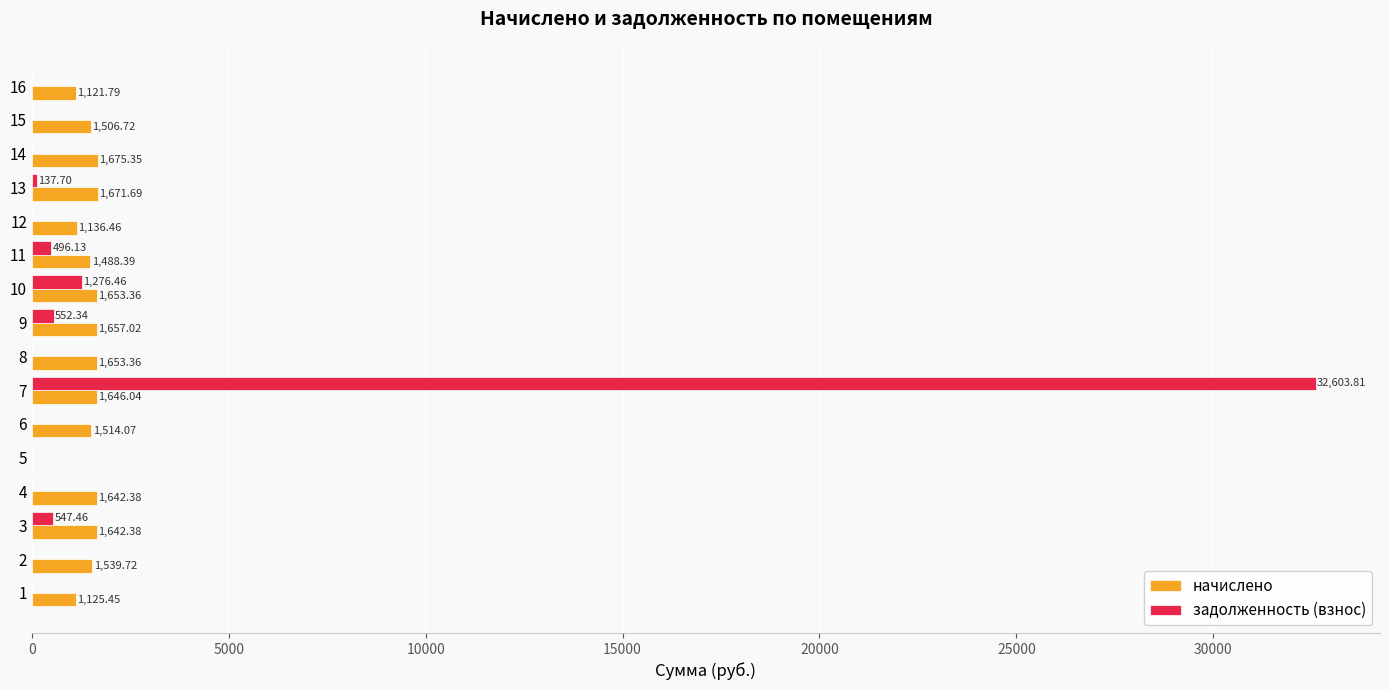

What is the spread (max minus min) of values at 11?

992.3